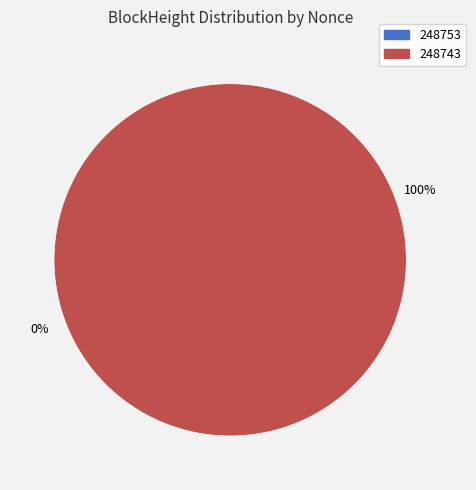

Rank the categories by value from lowest to highest.

248753, 248743